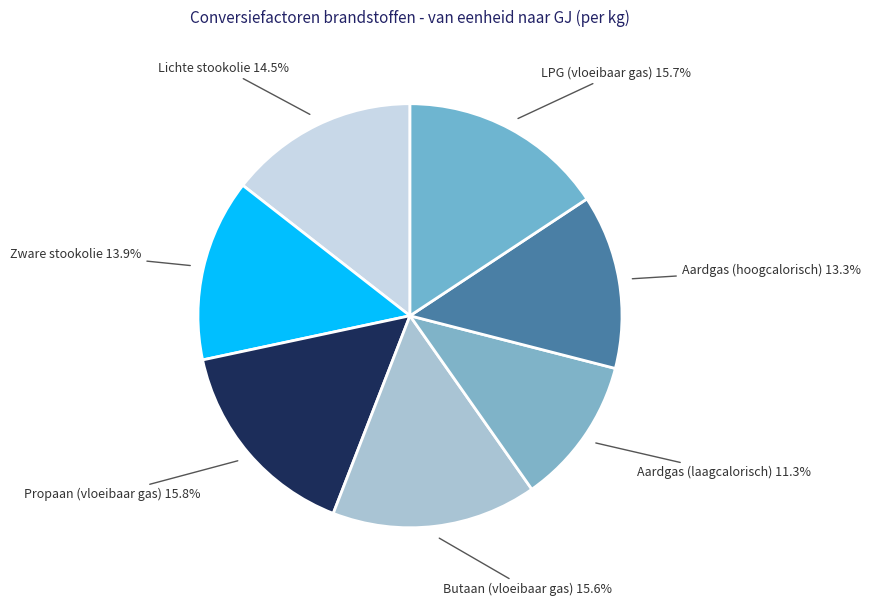

Which category has the smallest portion of the pie?

Aardgas (laagcalorisch)